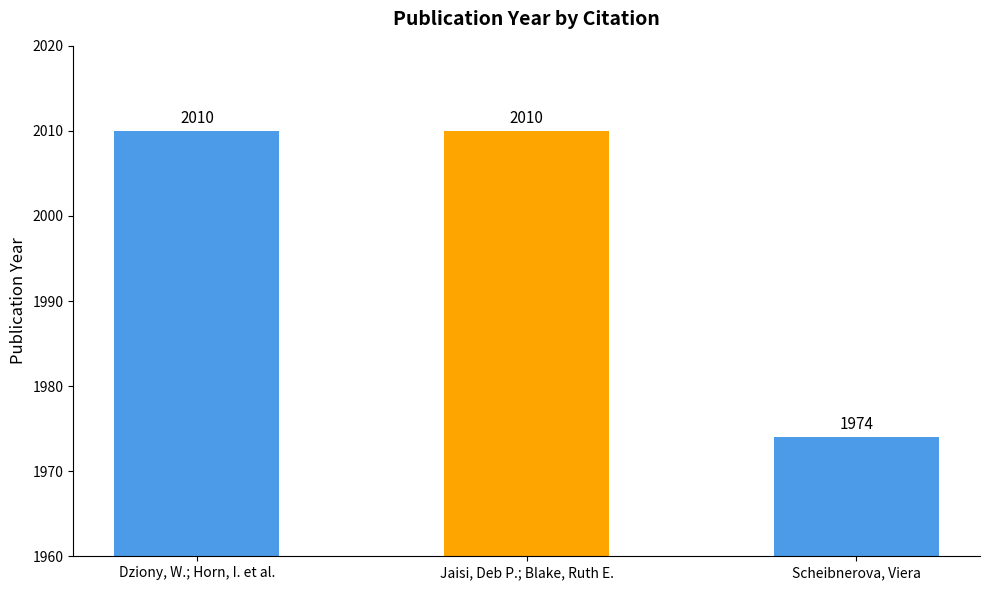

What is the value of the 1st bar from the left?

2010